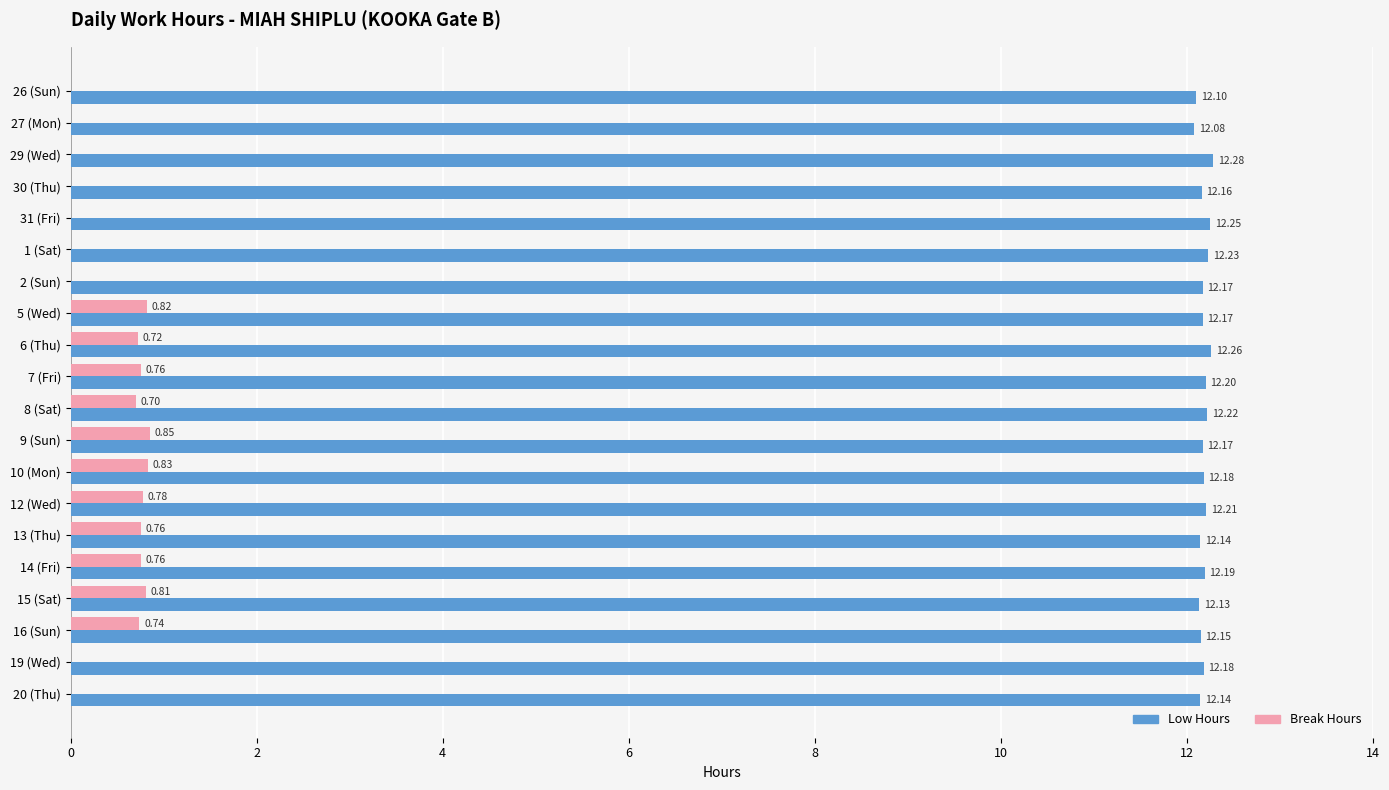

What is the sum of all Break Hours values?

8.5